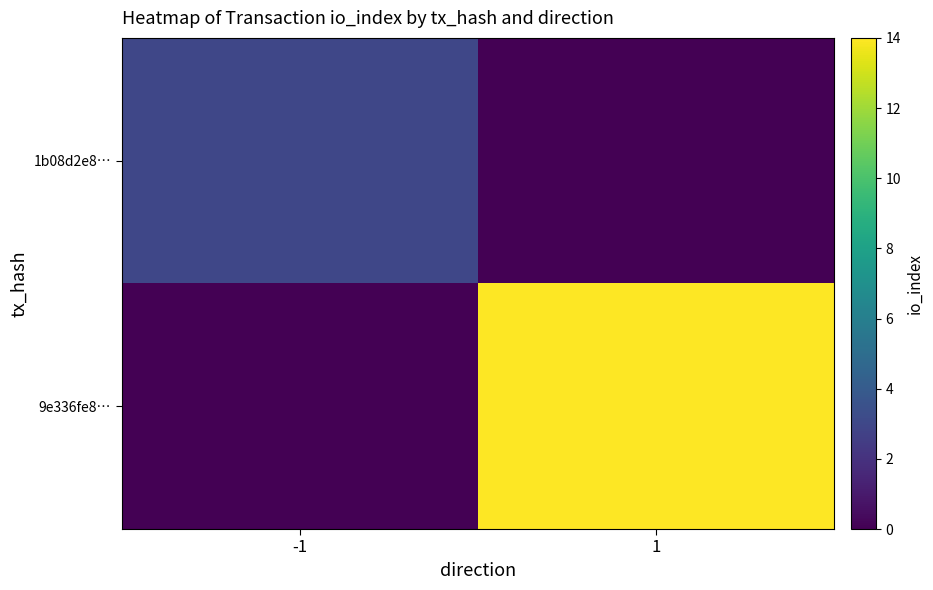

Which series has the largest total across all categories?

9e336fe8…